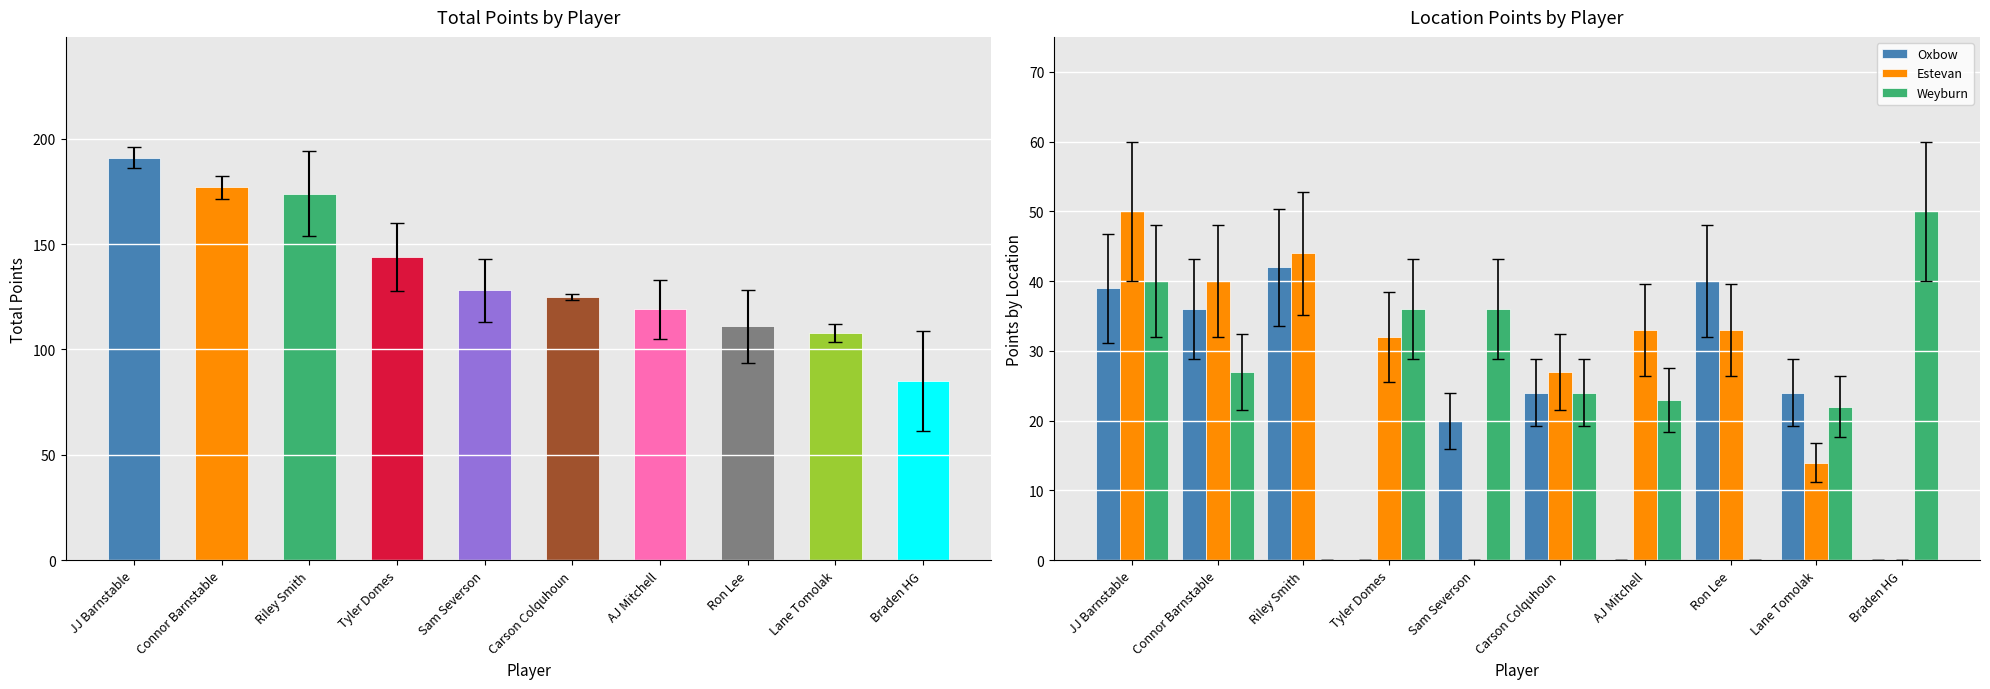

The Oxbow series shows 0 at Braden HG. True or false?

True